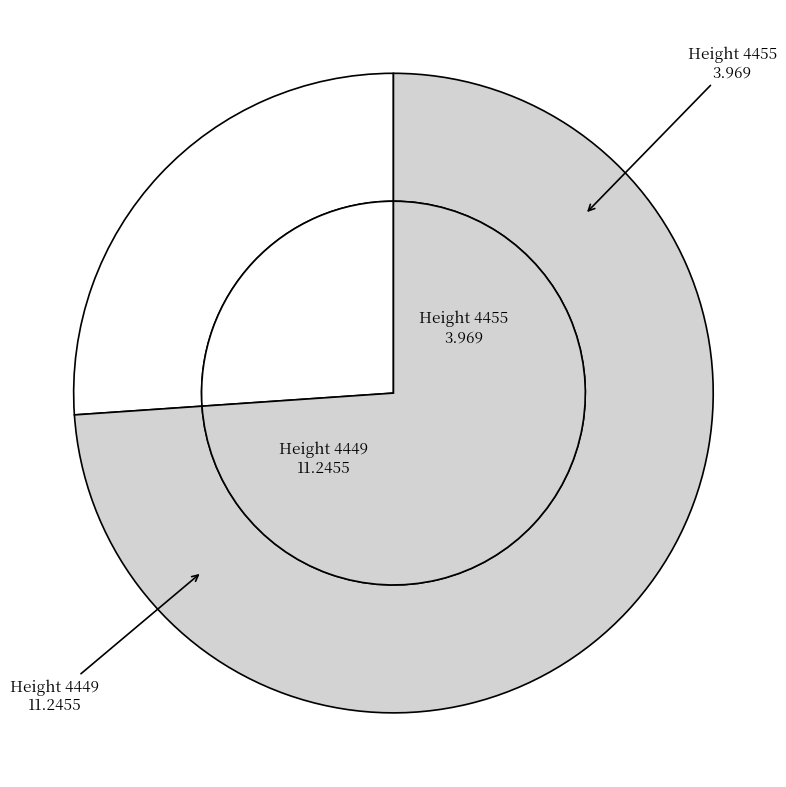

Combined, do 4455 and 4449 account for over 50%?

Yes